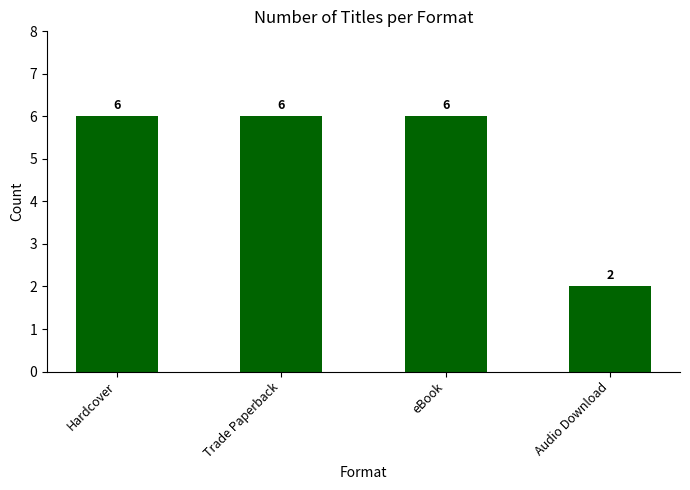

At which category does the chart reach its minimum across all series?

Audio Download